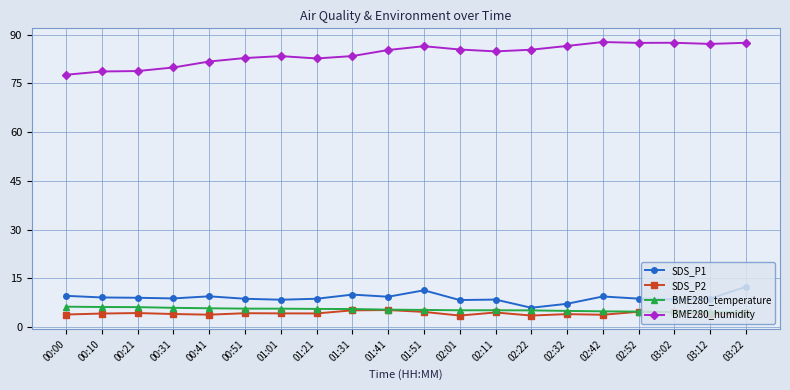

Which series has the widest spread of values?

BME280_humidity